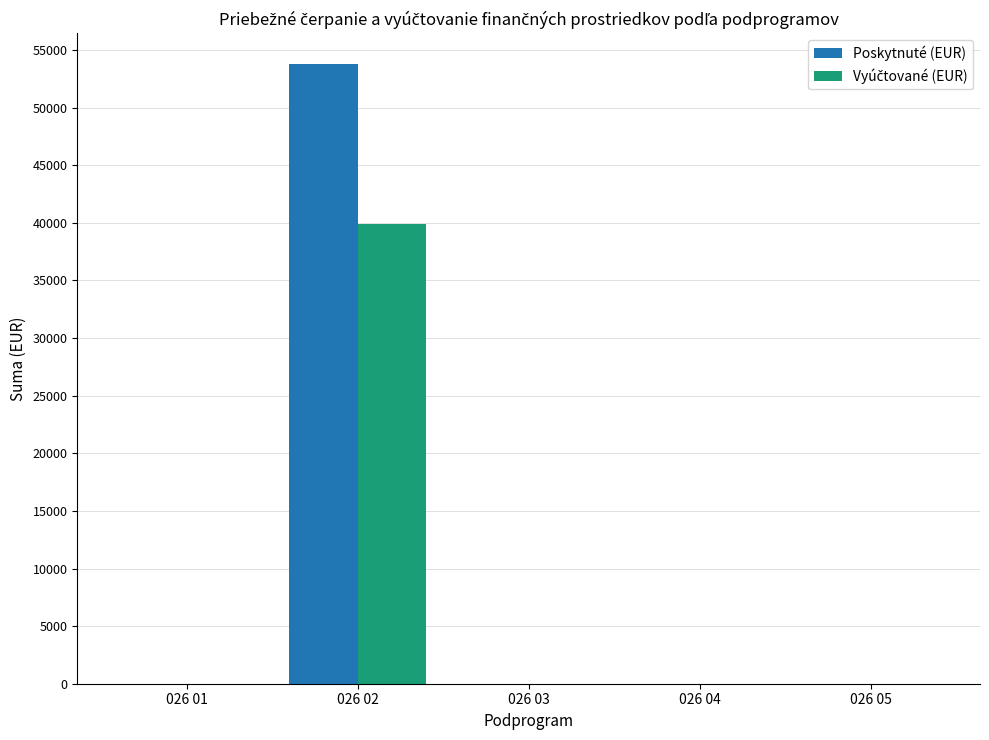

The value of Poskytnuté (EUR) at 026 01 is 0.0. True or false?

True